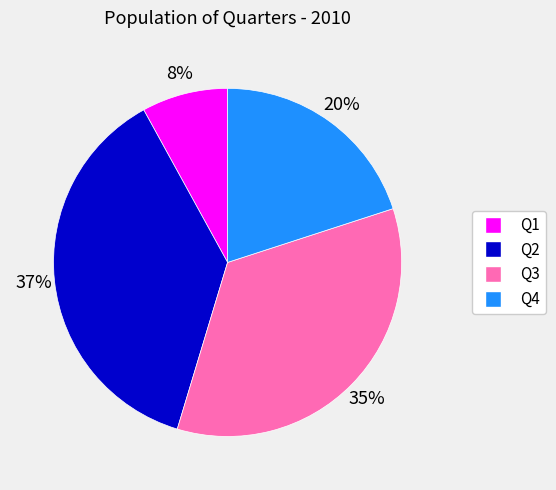

Is the sum of Q4 and Q3 greater than half?

Yes